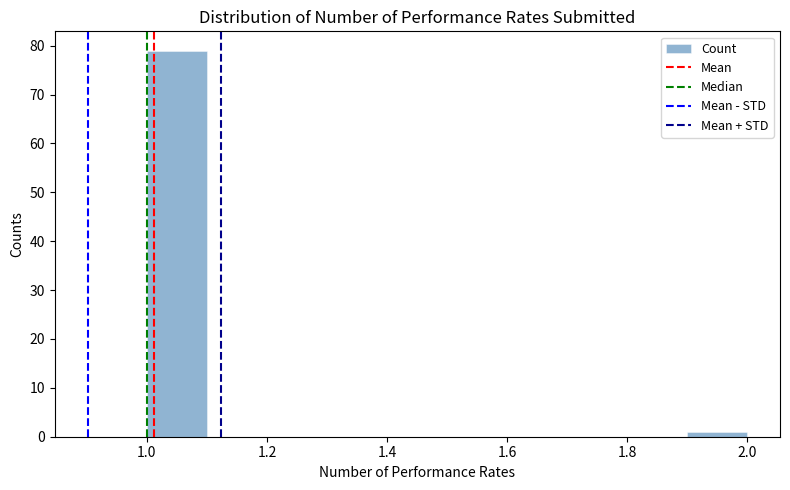

Reading left to right, transcribe this chart: for each bar, give the range it covers on the x-axis and its height. The values are not printed on the chart, so give them approximately, as read against the axis.

1.0 to 1.1: 79
1.1 to 1.2: 0
1.2 to 1.3: 0
1.3 to 1.4: 0
1.4 to 1.5: 0
1.5 to 1.6: 0
1.6 to 1.7: 0
1.7 to 1.8: 0
1.8 to 1.9: 0
1.9 to 2.0: 1